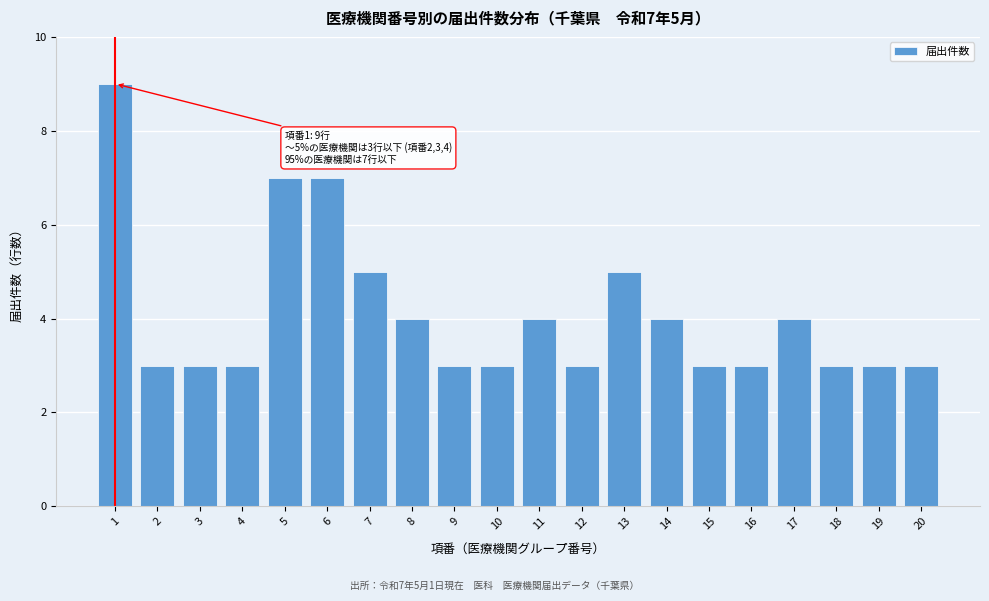

Reading left to right, transcribe all the data shown in this chart.

9	3	3	3	7	7	5	4	3	3	4	3	5	4	3	3	4	3	3	3